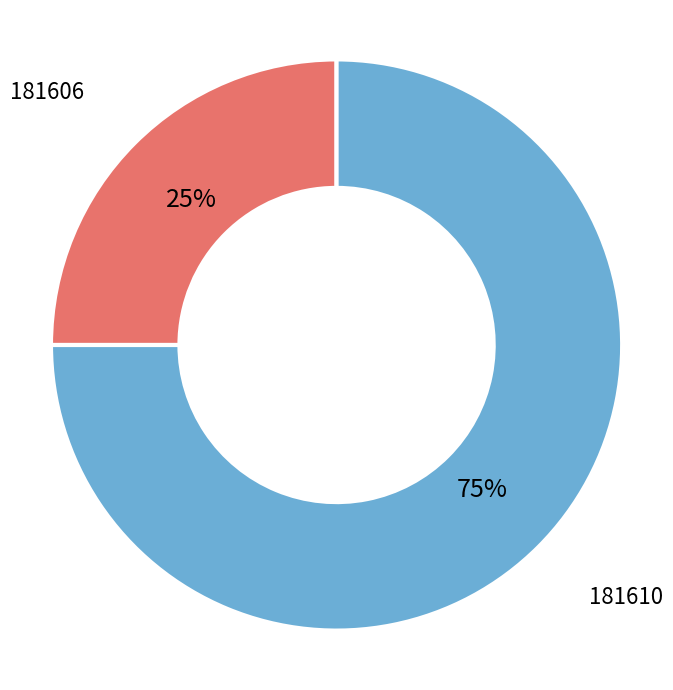

To the nearest percent, what is the difference between the largest and smallest slice percentages?

50%